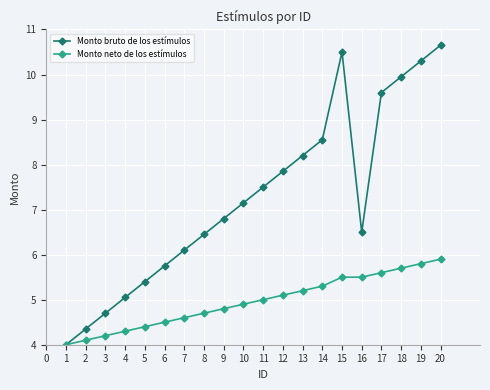

At which label does Monto bruto de los estímulos first exceed 7?

10